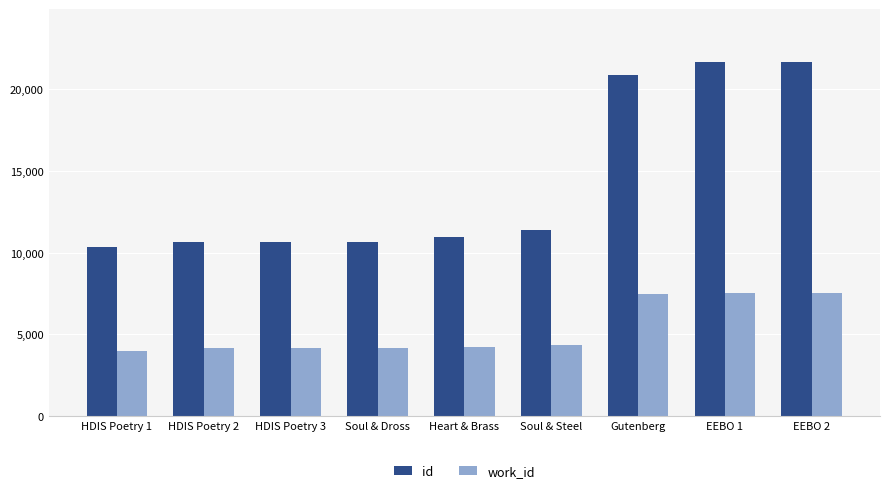

What is the label of the 3rd bar from the left?

HDIS Poetry 3